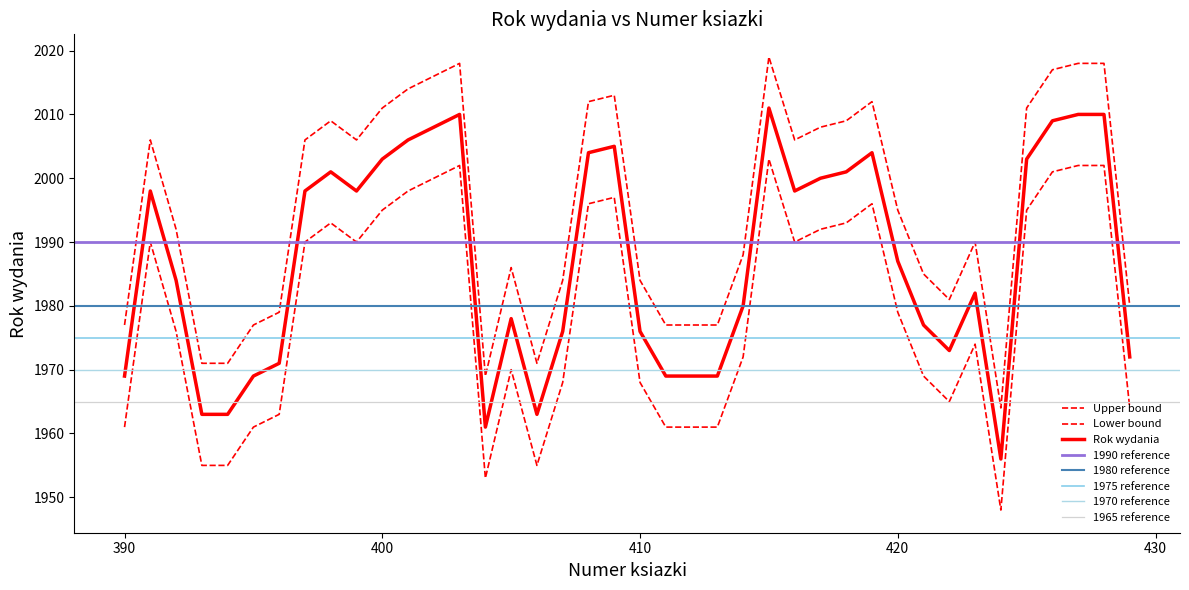

How many categories are shown in the chart?

40